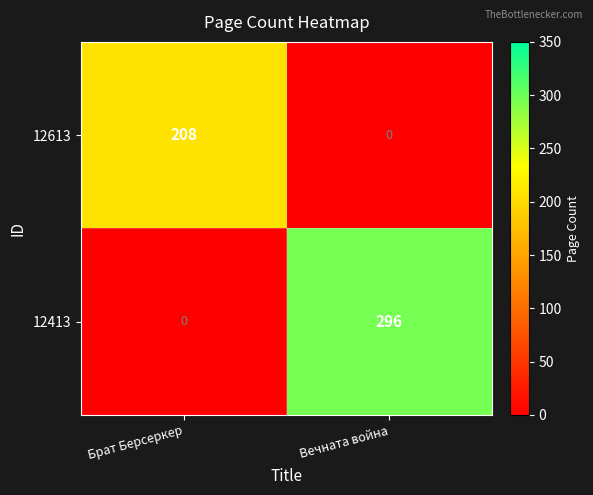

True or false: 12413 has a value of -121 at Брат Берсеркер.

False